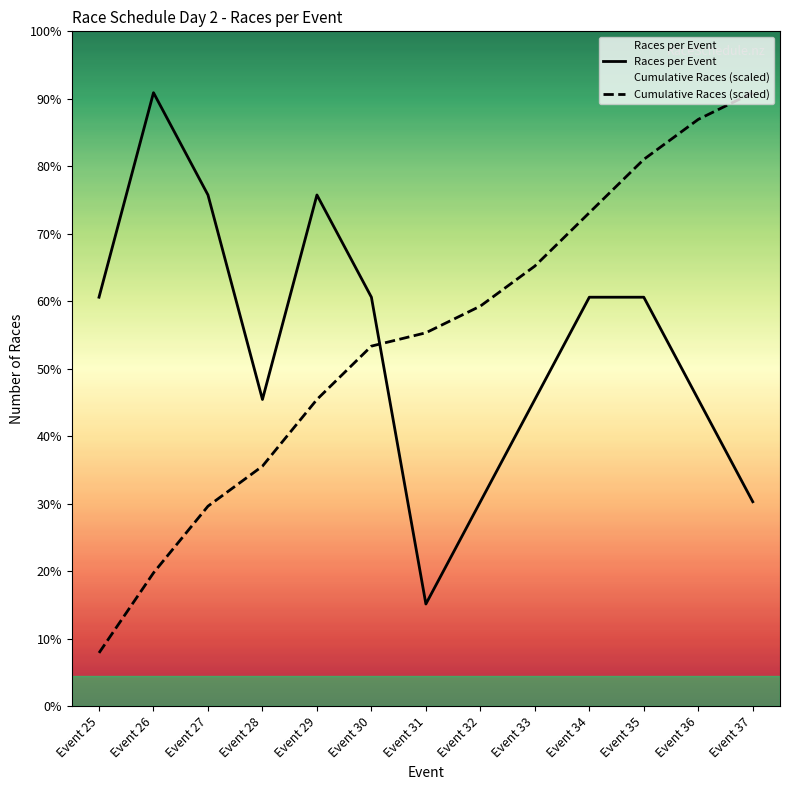

Is the value of Races per Event at Event 25 greater than the value of Cumulative Races at Event 34?

No